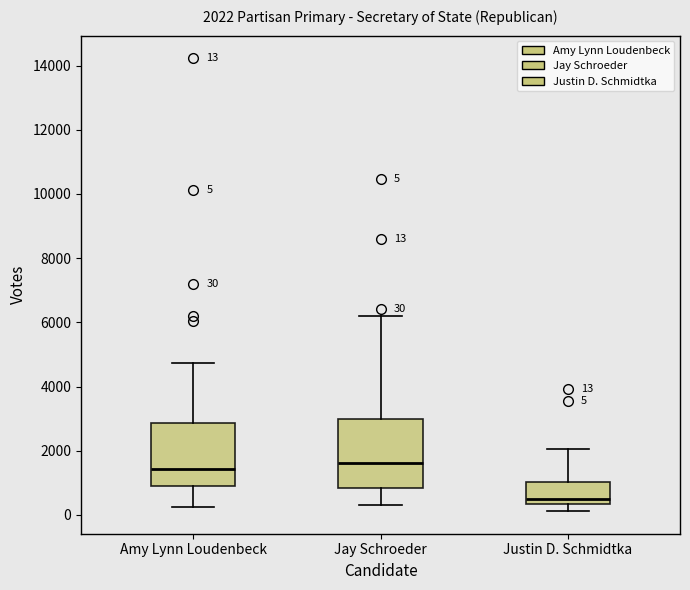

Which box's median line is the lowest?

Justin D. Schmidtka